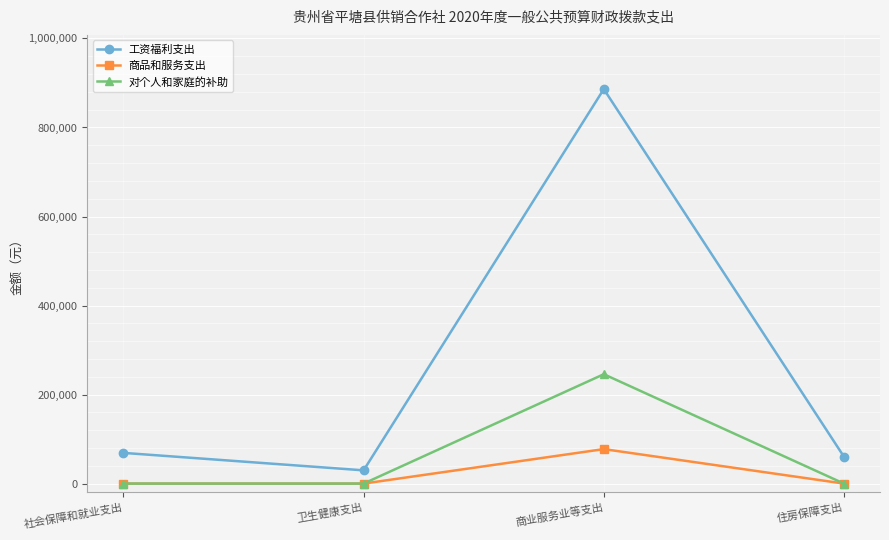

What position from the left is 住房保障支出?

4